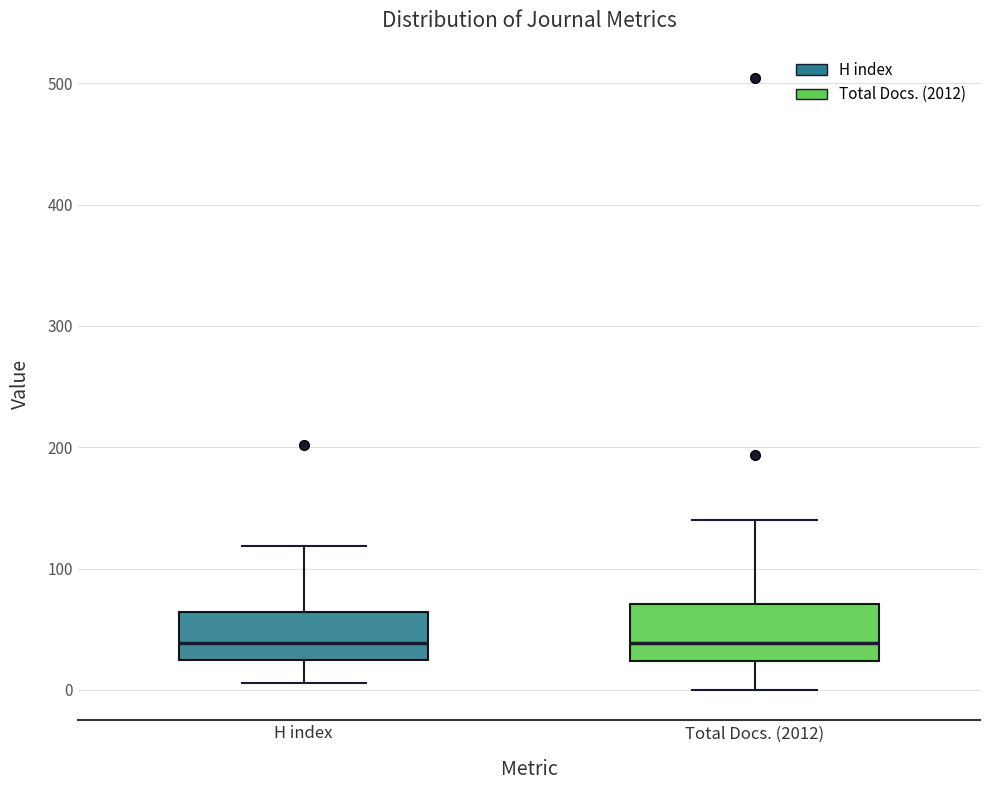

Reading left to right, transcribe this box plot: for each box, give where its median line is, the range the box spans, and where its two whiskers end, as read against the y-axis. The values are not printed on the chart, so give them approximately, as read against the axis.

H index: median 40, box 20 to 60, whiskers 10 to 120
Total Docs. (2012): median 40, box 20 to 70, whiskers 0 to 140